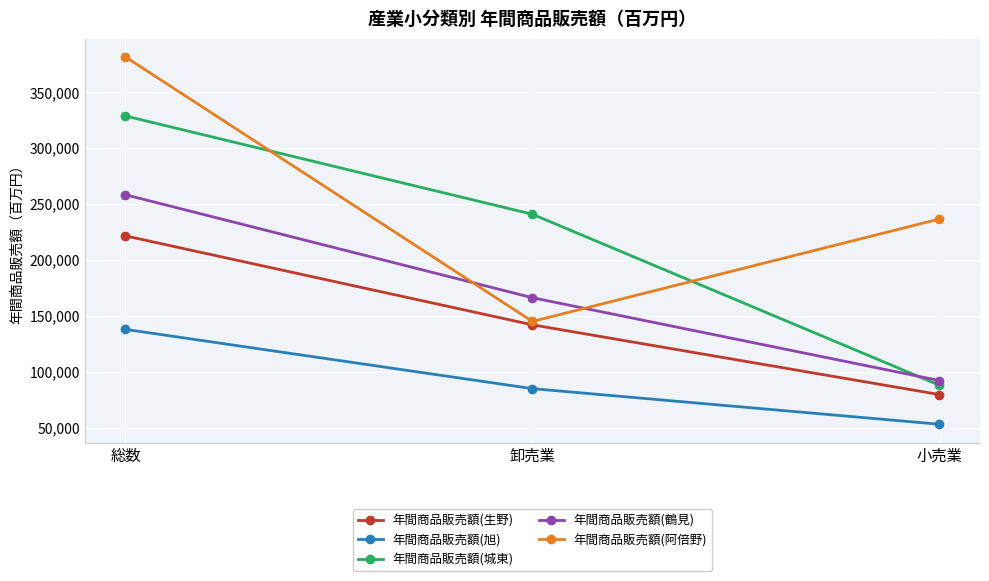

At how many categories does at least one series exceed 80677?

3